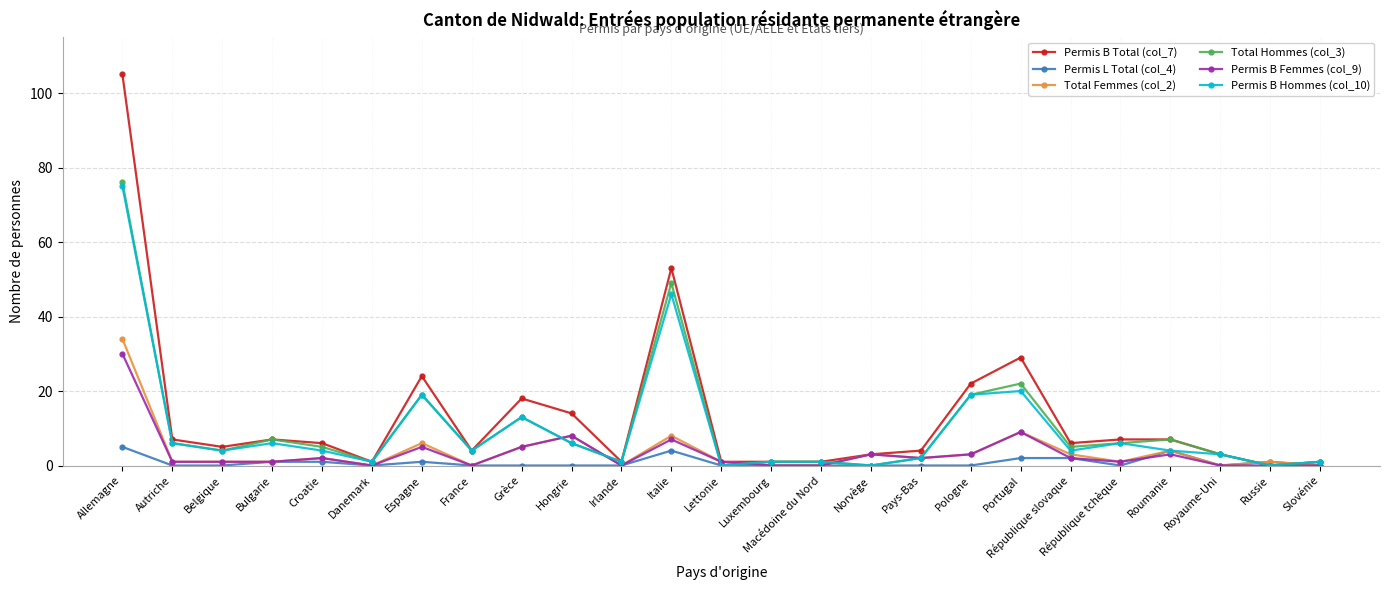

True or false: Permis L Total (col_4) has more than 0 points higher than both neighbors.

True